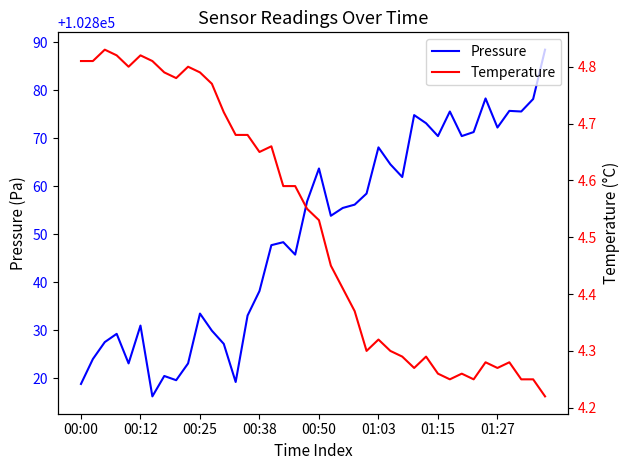

What is the value of the Pressure point at the 23rd from the left?

102855.4